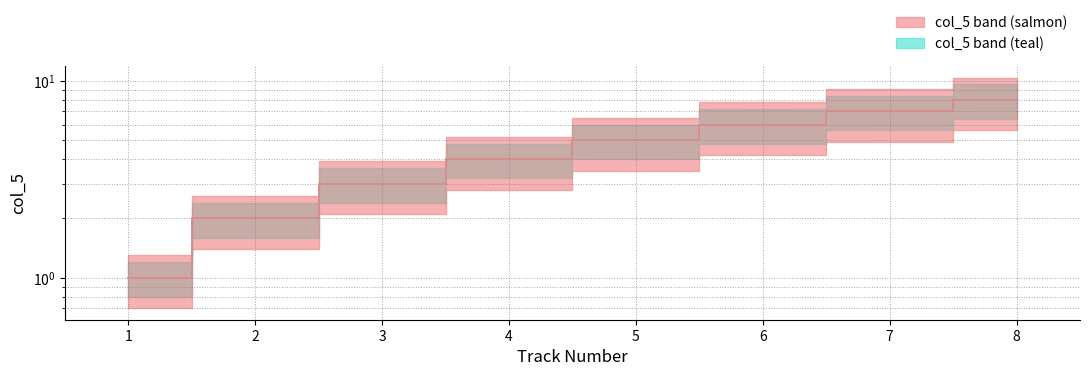

Is this an area chart (filled region under the line)?

No